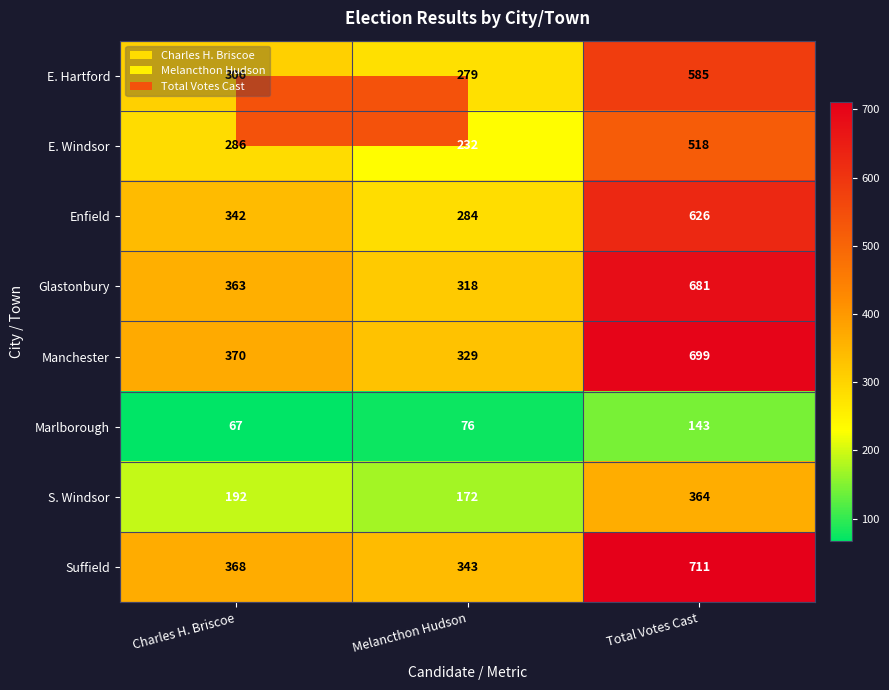

What value does the Manchester series have at Total Votes Cast, to the nearest 50?

700